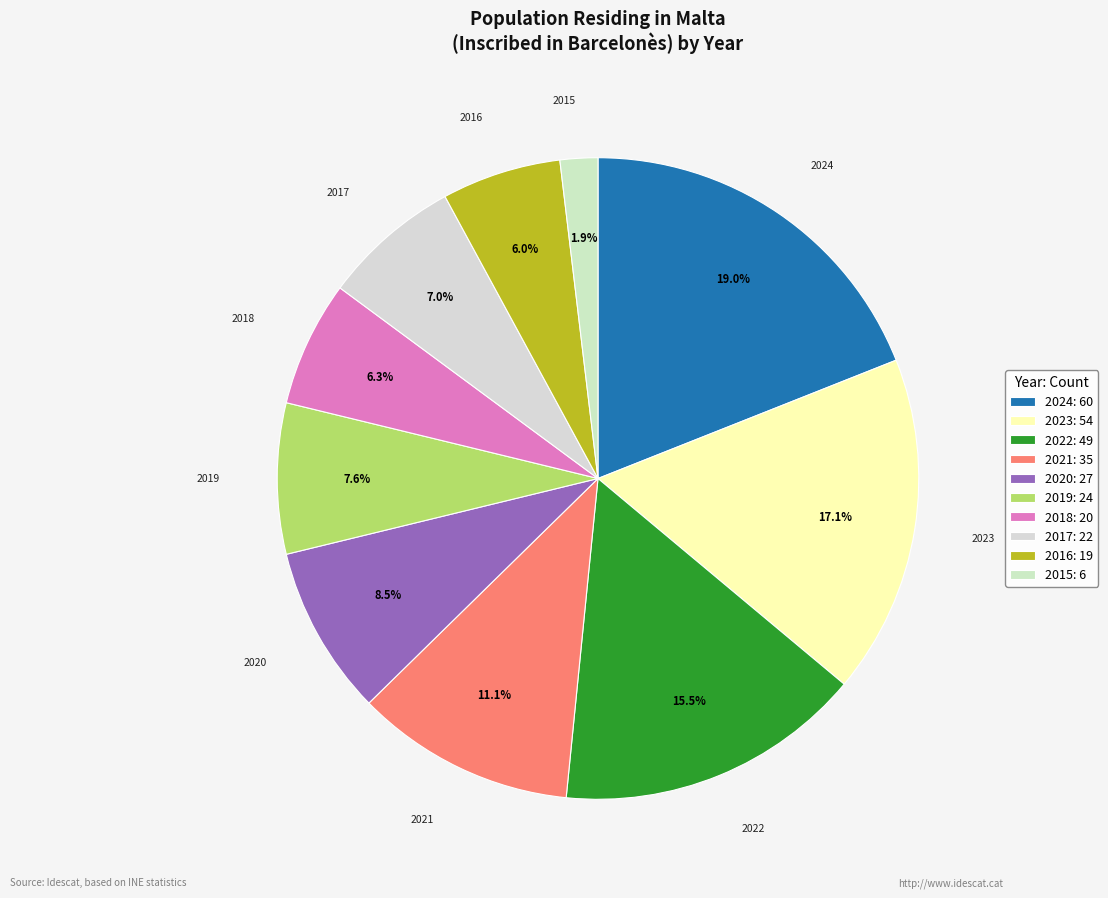

To the nearest percent, what is the average slice percentage?

10%